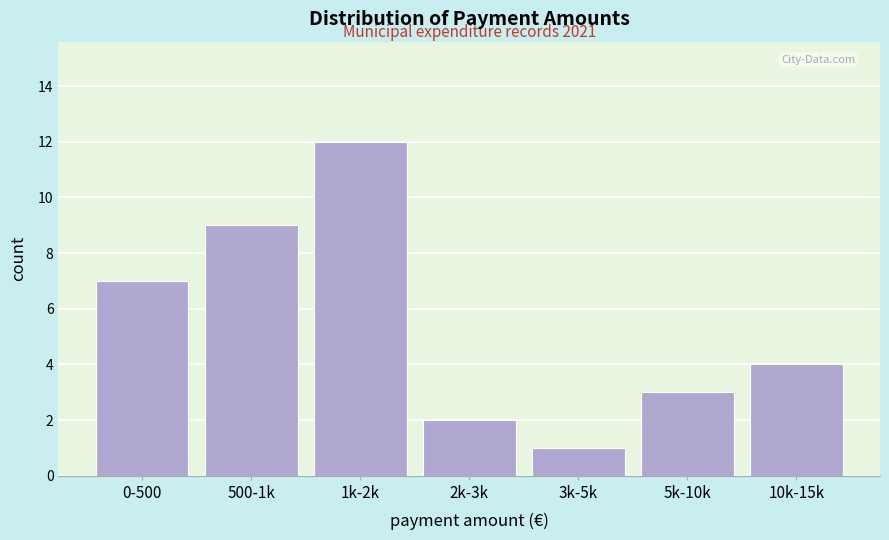

Reading right to left, extract all data points from this chart.

4	3	1	2	12	9	7